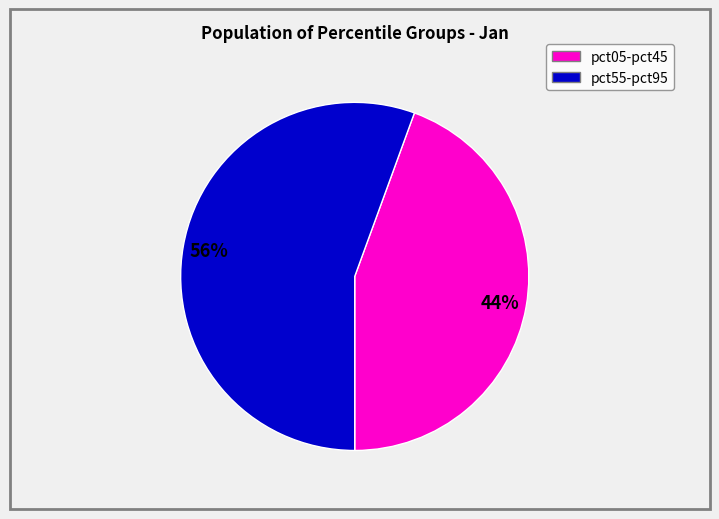

Count the number of slices in the pie.

2